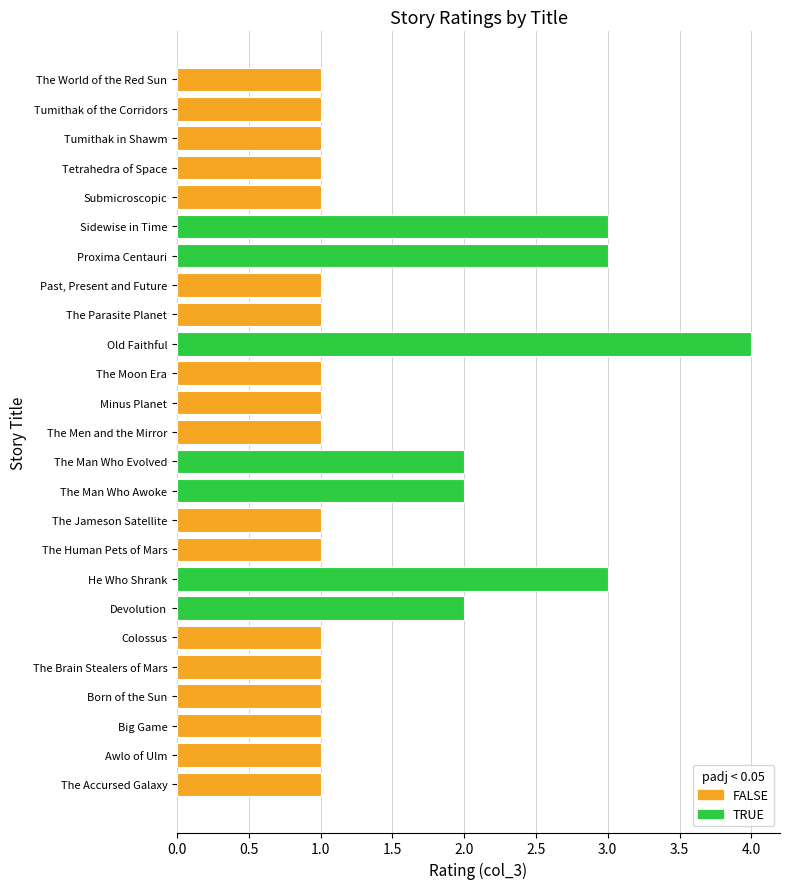

How many series are shown in this chart?

1